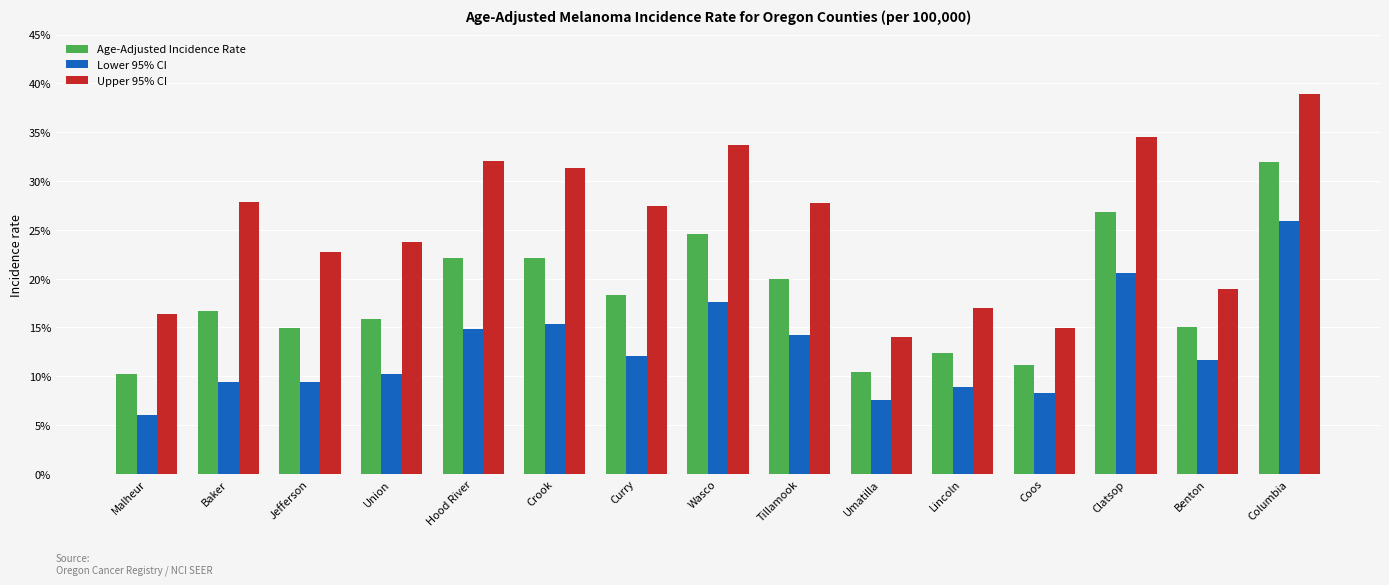

Count the number of data series in this chart.

3